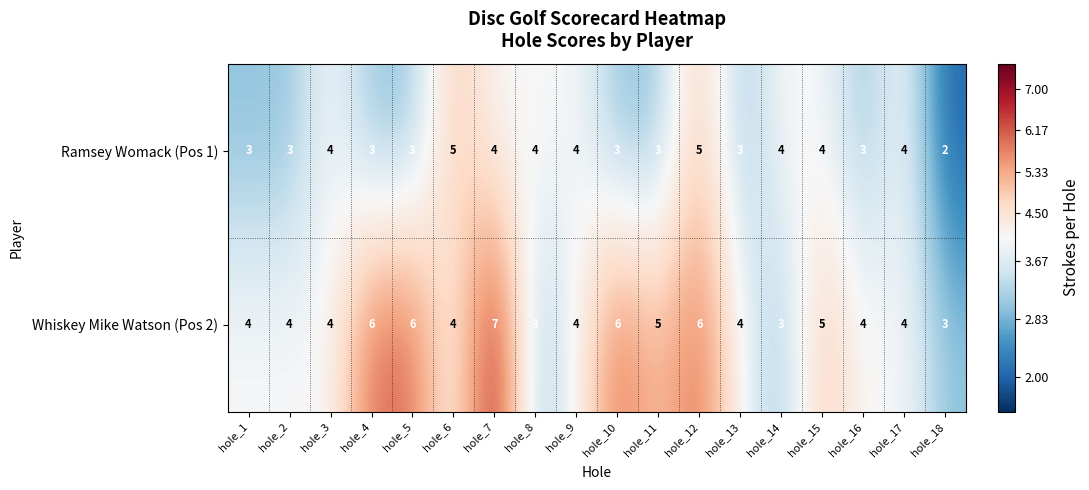

List the series in order of their overall mean, lowest first.

Ramsey Womack (Pos 1), Whiskey Mike Watson (Pos 2)